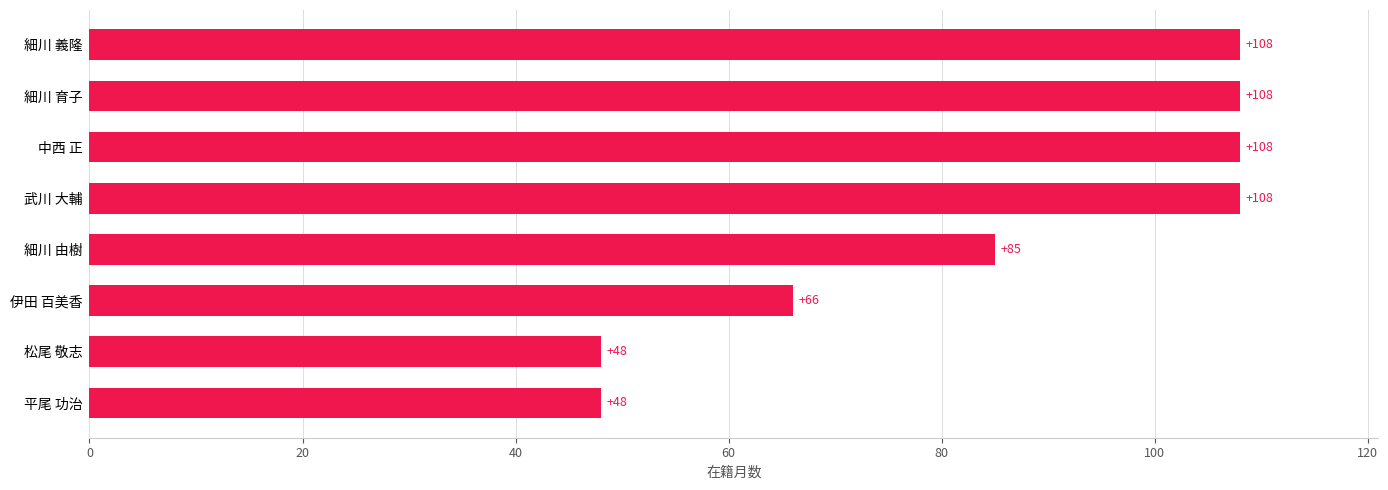

What is the change in value from 平尾 功治 to 細川 由樹?

+37